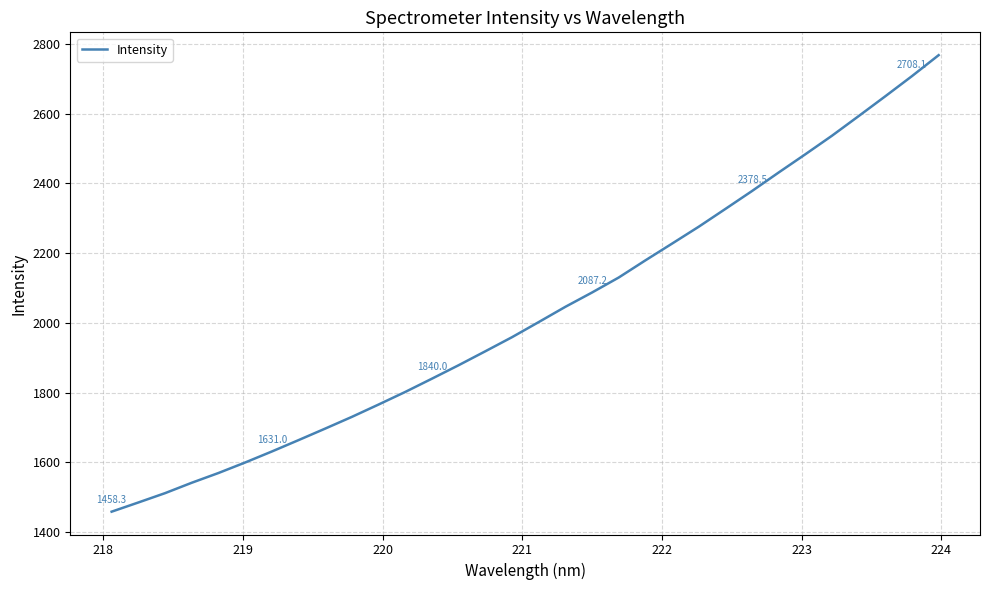

What is the difference between the maximum and minimum values?

1309.8